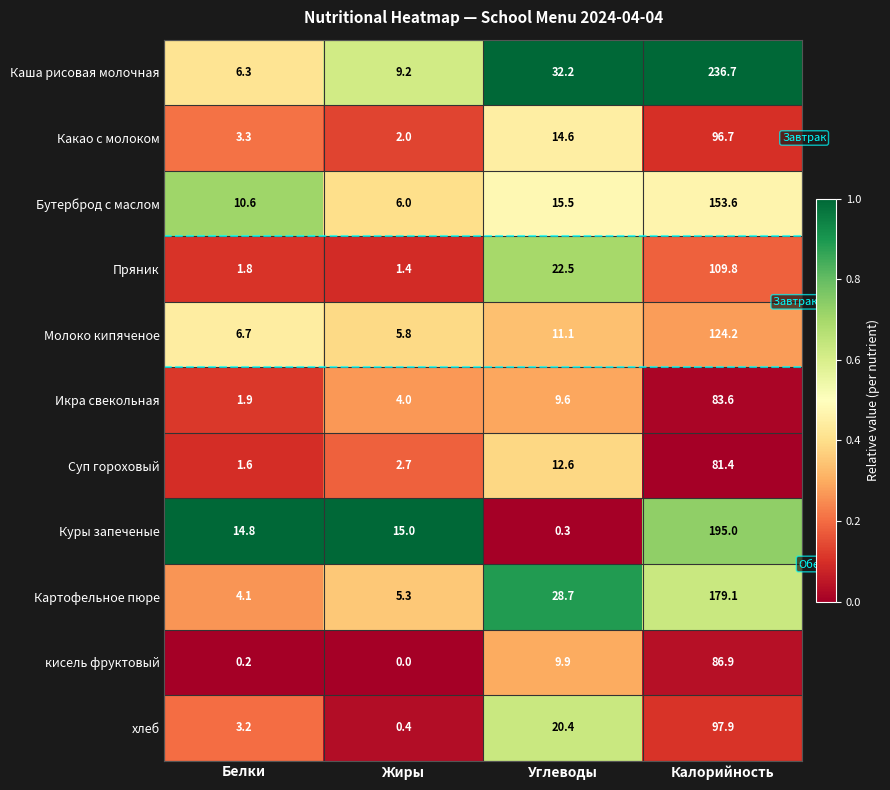

Count the number of categories in the chart.

4